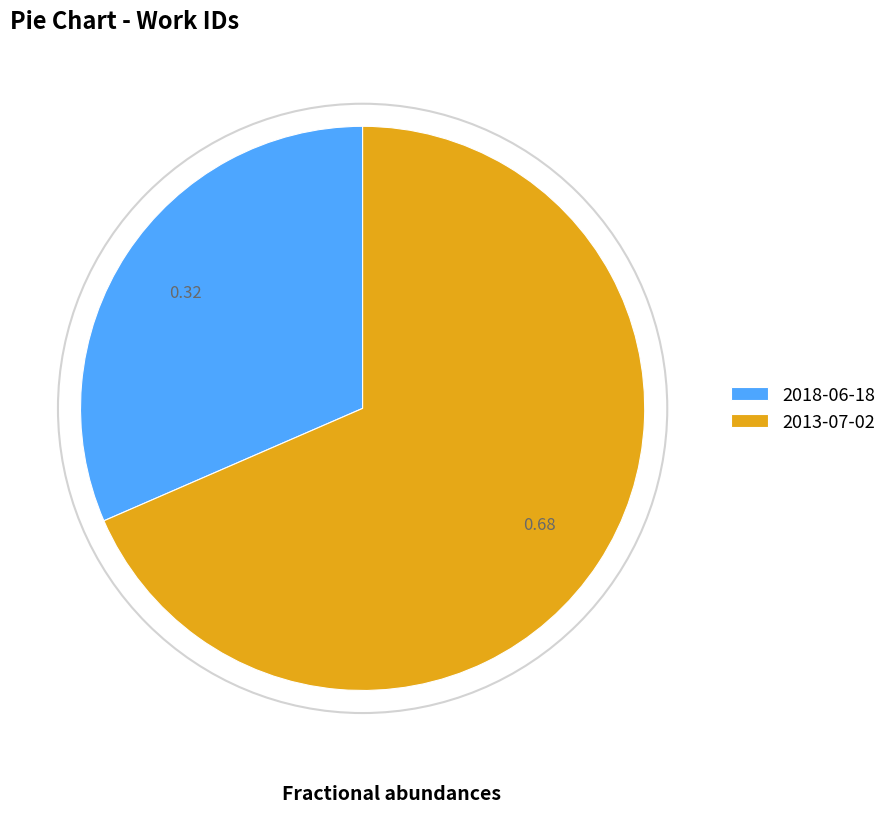

Does 2018-06-18 represent more than half of the total?

No